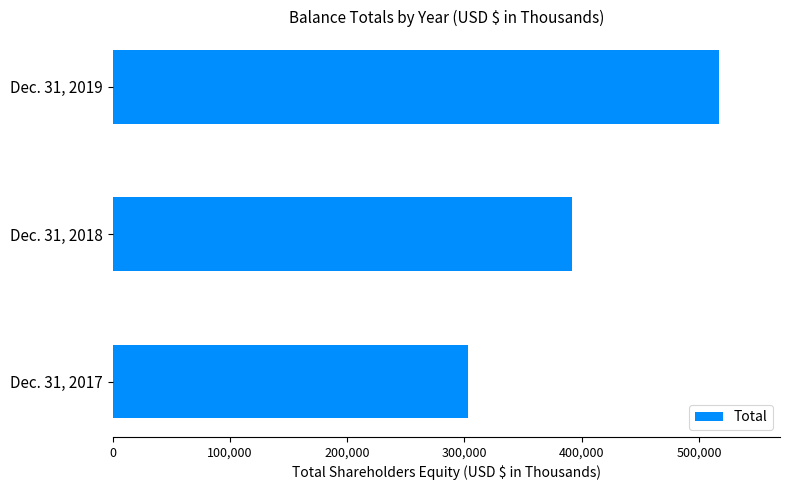

How many values are between 303014 and 517299?

3